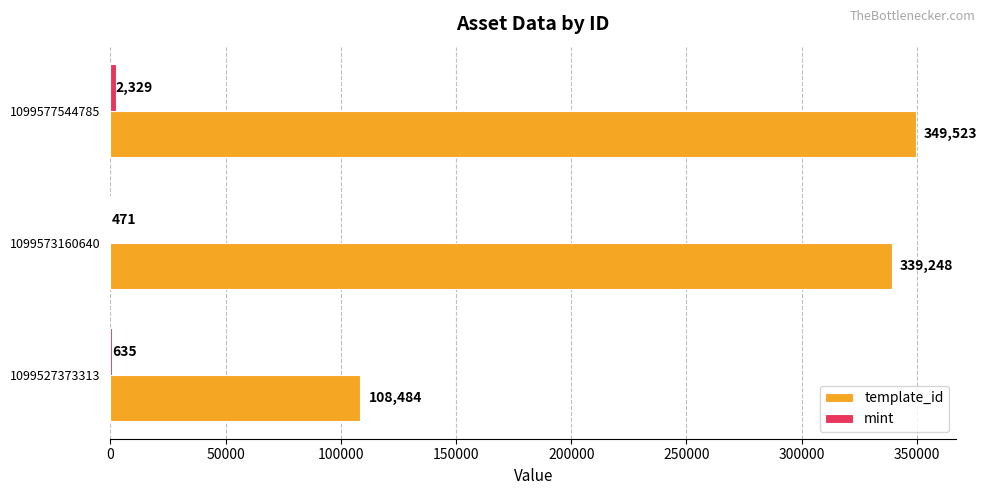

At which category does the chart reach its peak across all series?

1099577544785